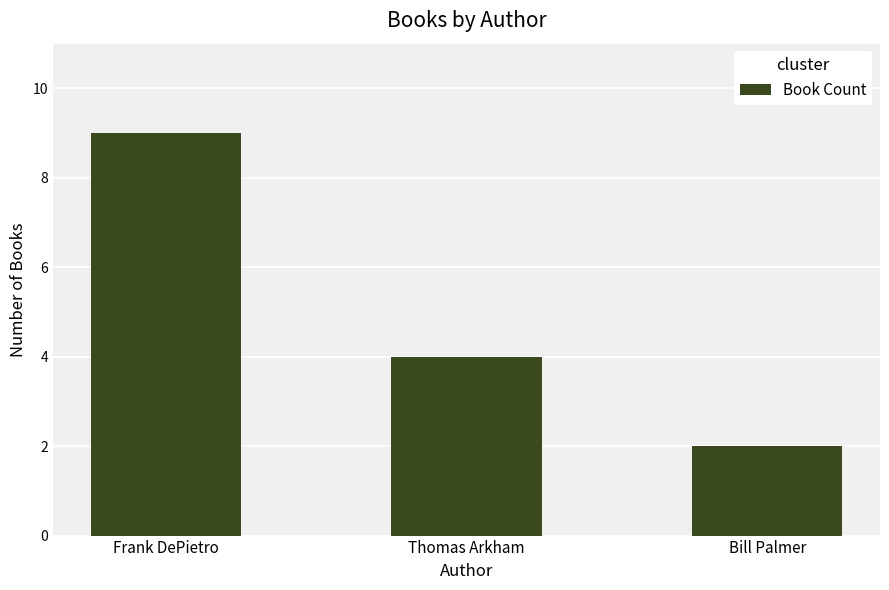

What is the average value?

5